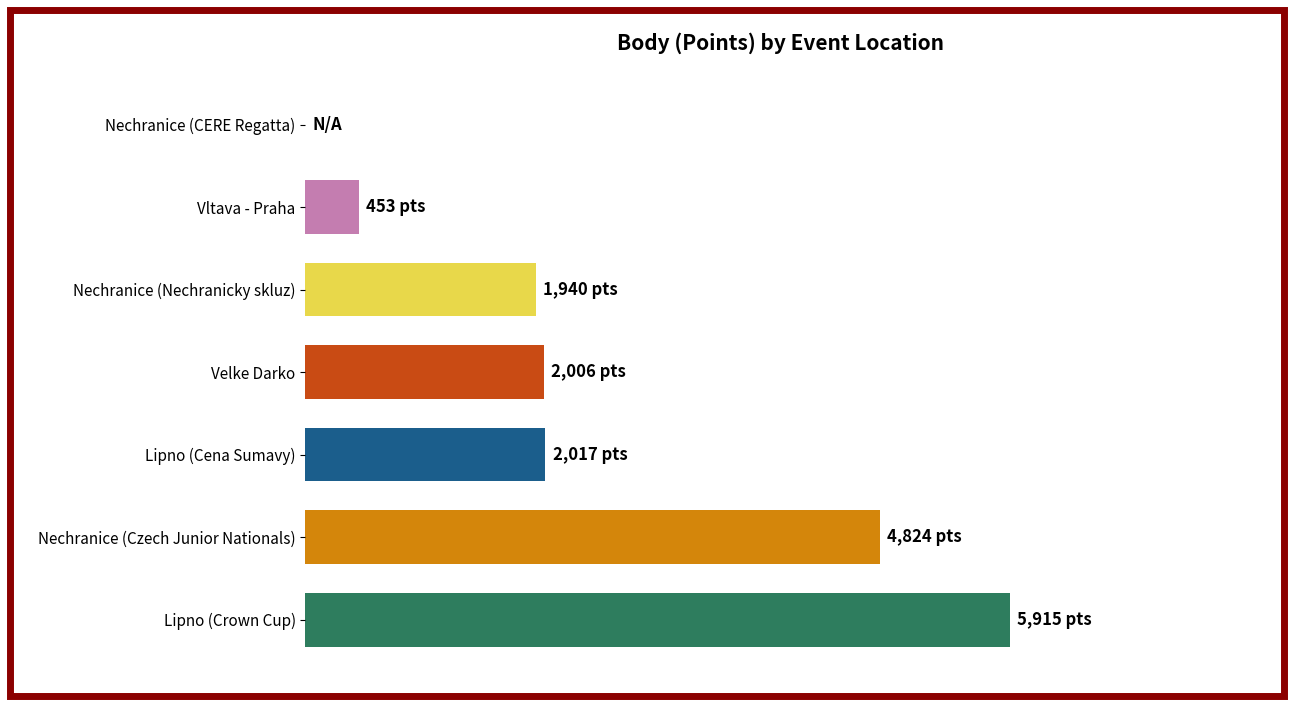

How many bars are there in total?

7